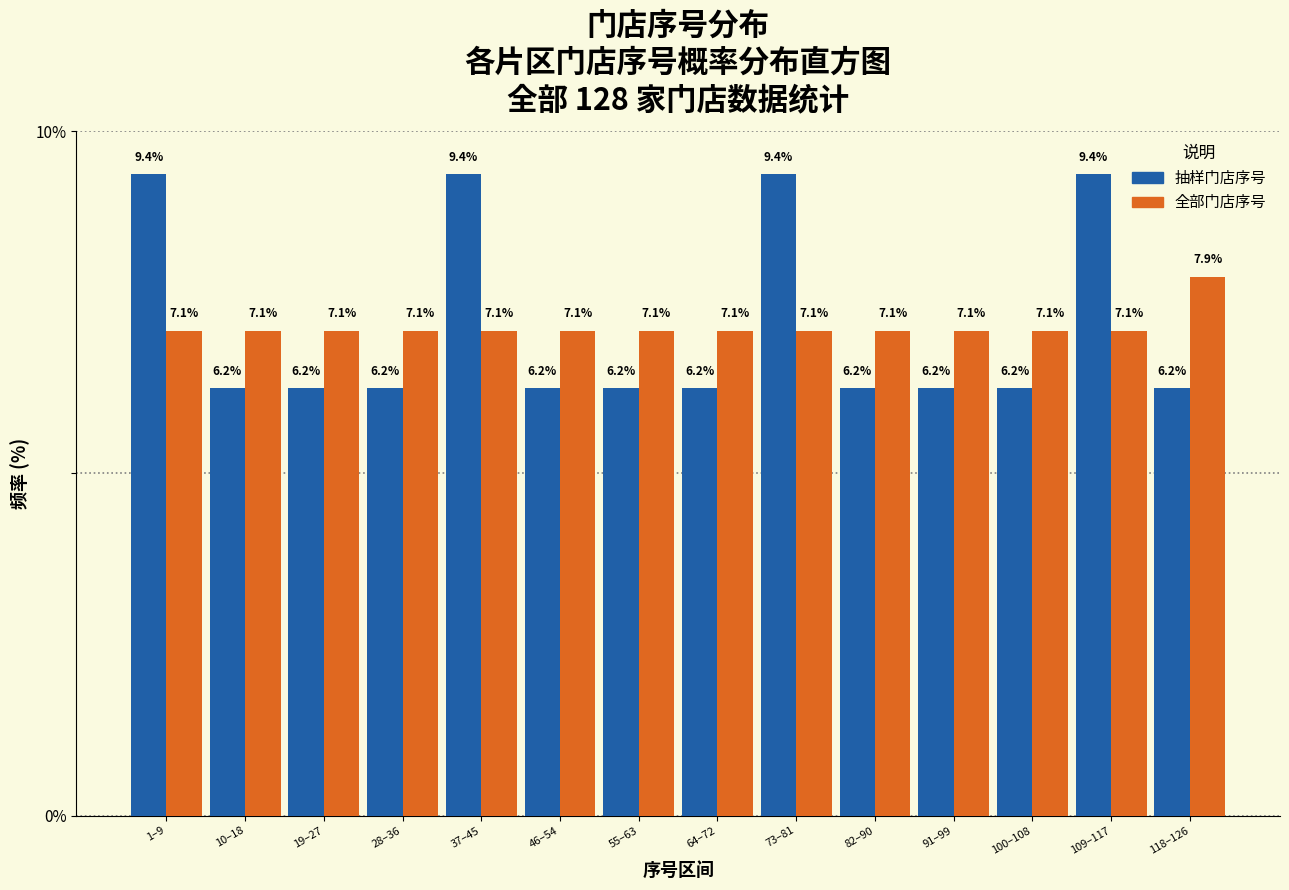

What is the total value across all series at 46–54?

13.3